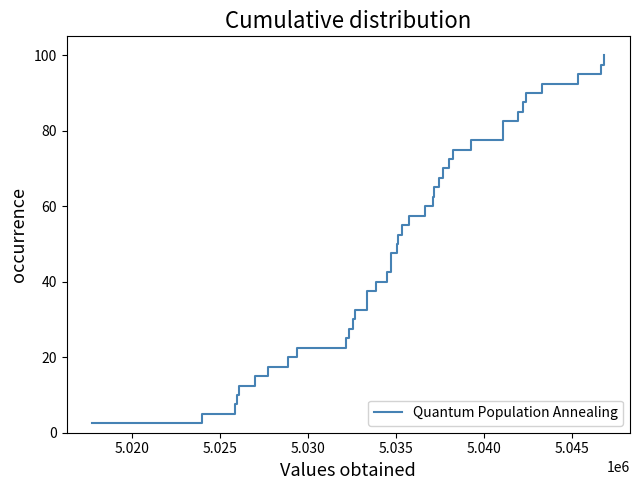

What is the minimum value shown in the chart?

2.5